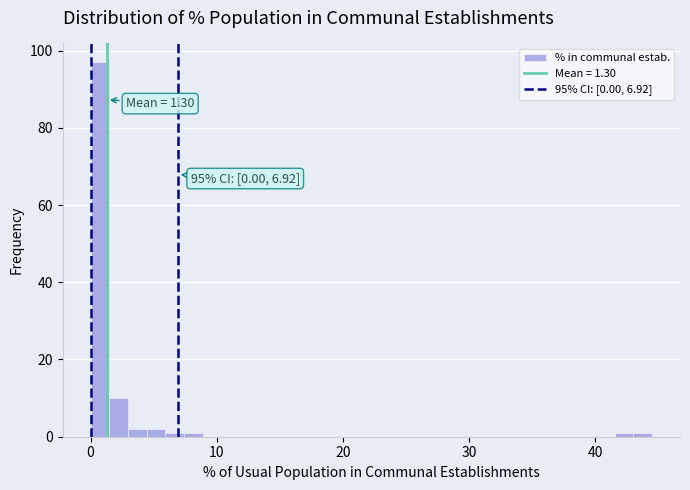

Around what value on the x-axis is the tallest bar? Give the approximate position of its centre, as read against the axis.

1